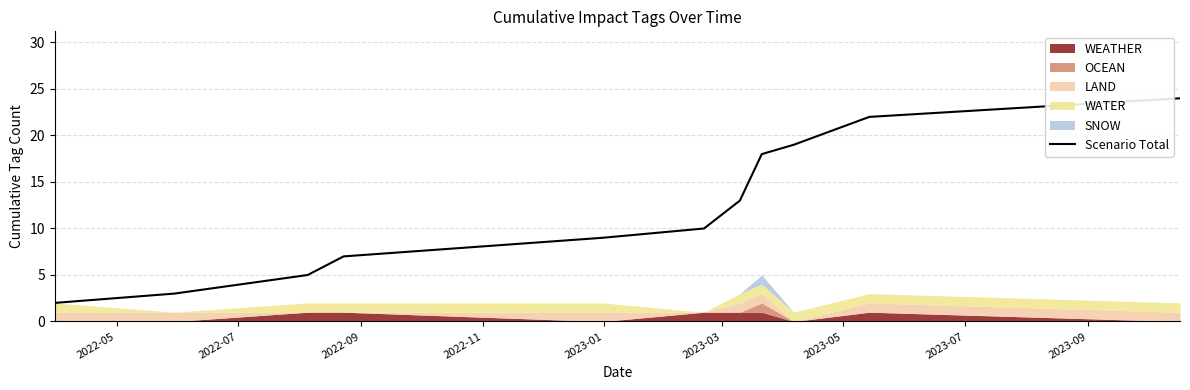

What is the greatest value displayed?

24